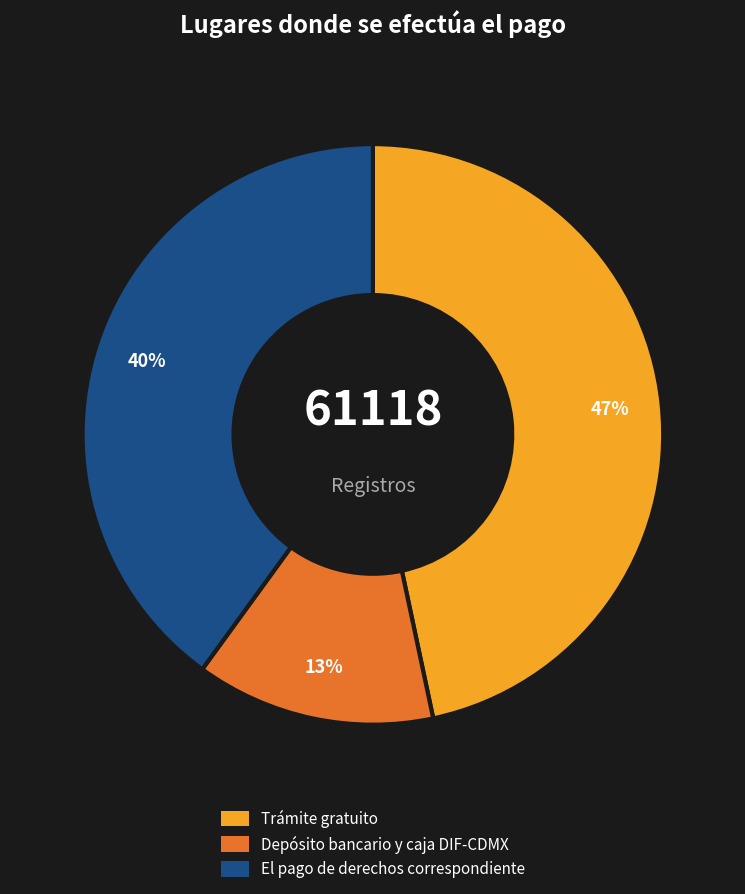

Approximately how many times larger is the value at El pago de derechos correspondiente compared to Trámite gratuito?

0.9